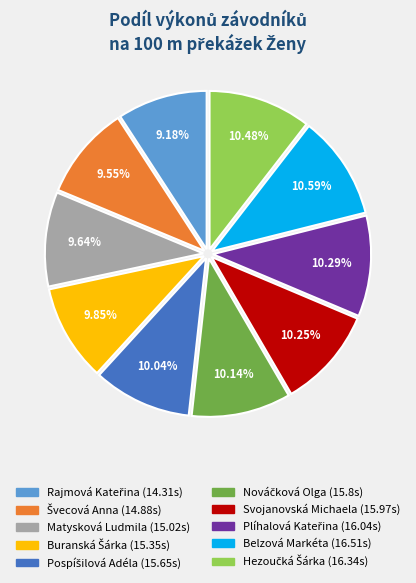

Do Belzová Markéta and Svojanovská Michaela together represent more than half of the pie?

No